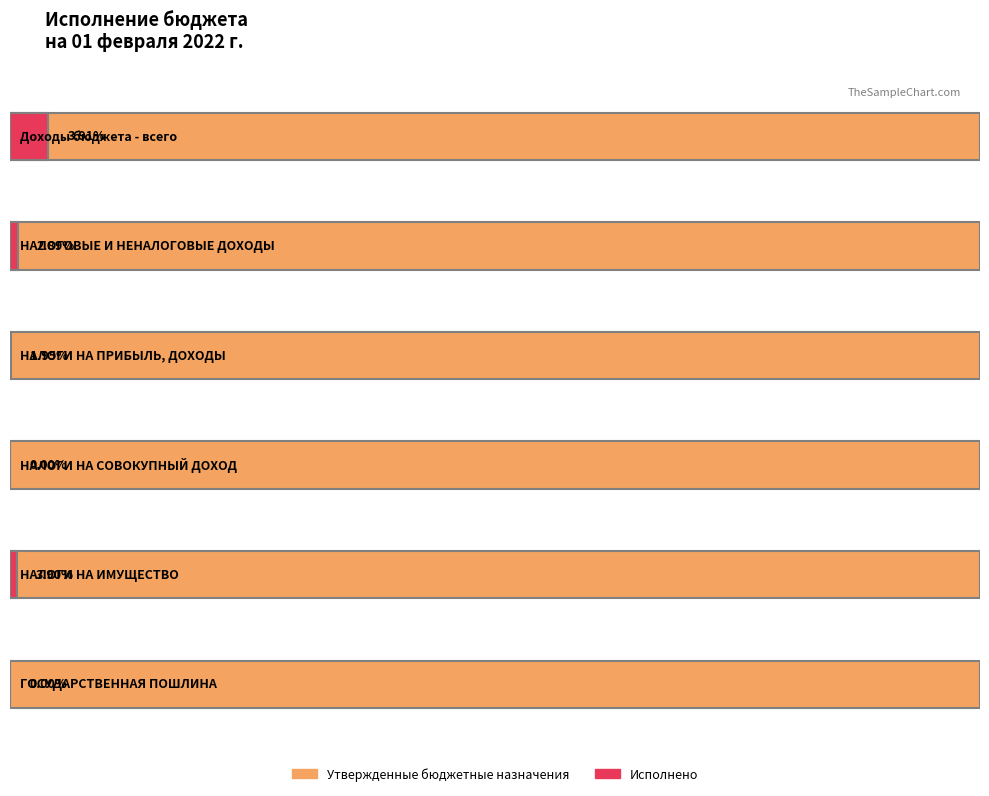

Rank the series at Доходы бюджета - всего from highest to lowest value.

Утвержденные бюджетные назначения, Исполнено